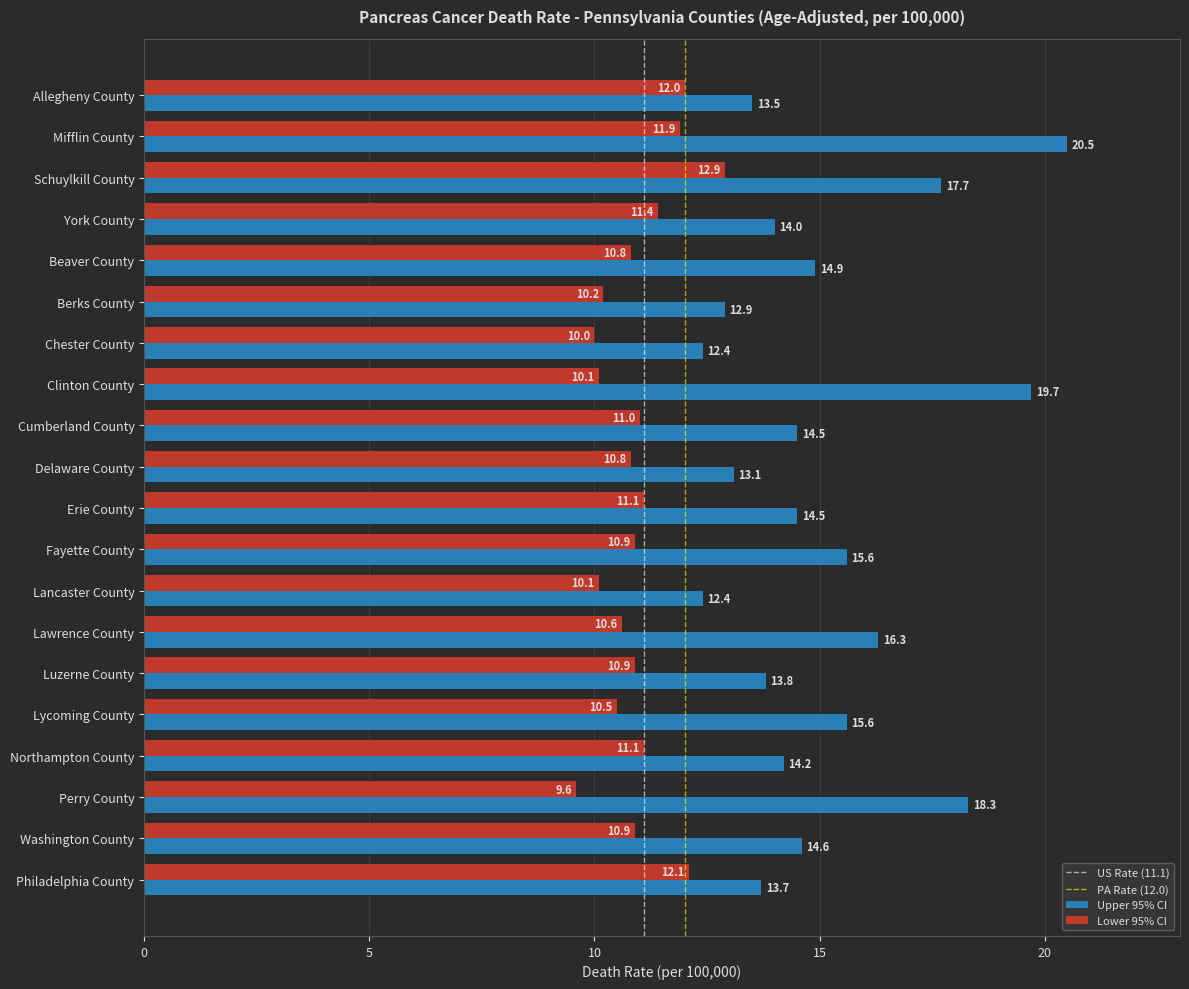

Is it true that Lower 95% CI equals 10.0 at Chester County?

True